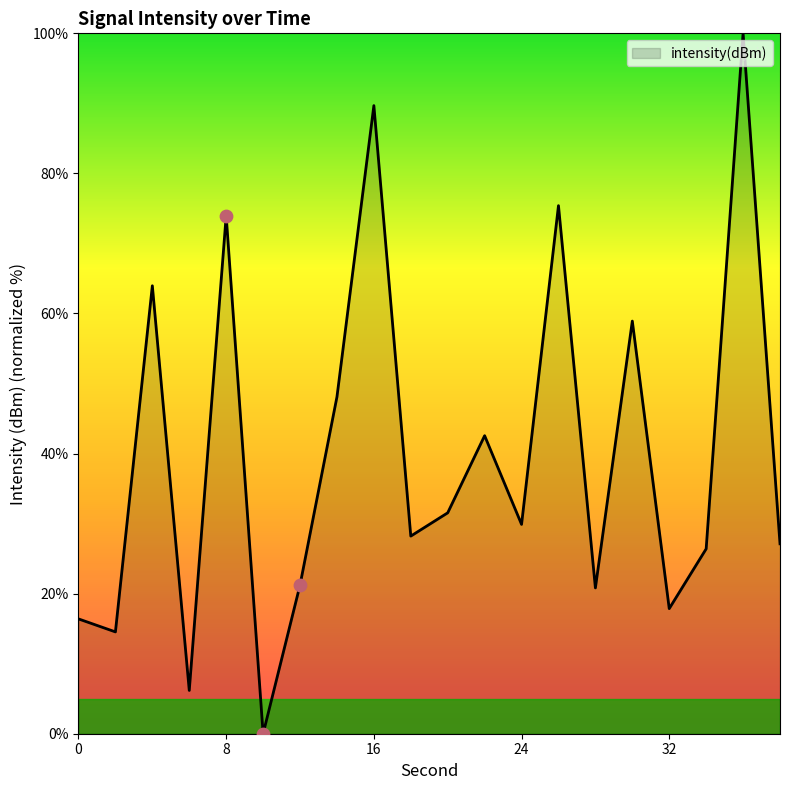

What is the maximum value shown in the chart?

100.0